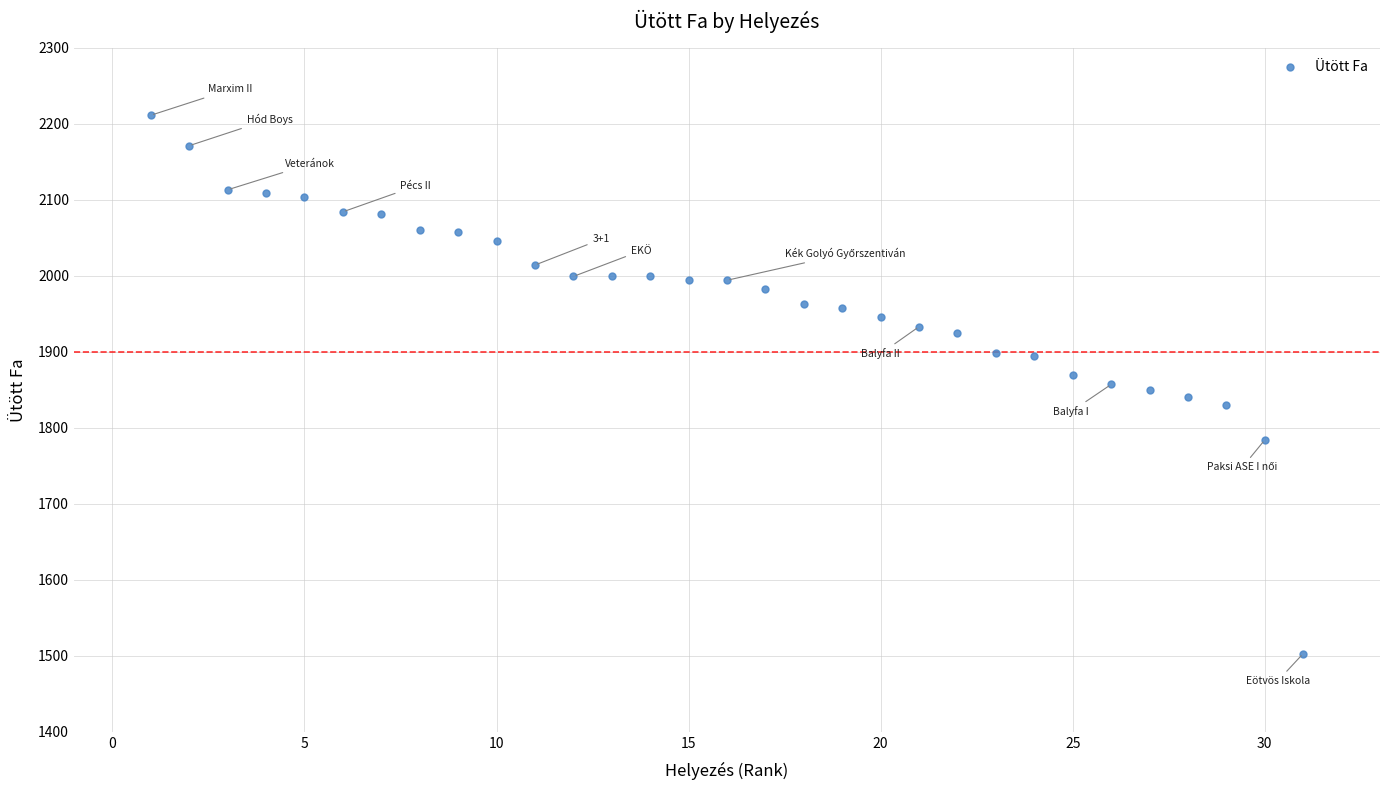

What is the range of Y values (max minus min)?

708